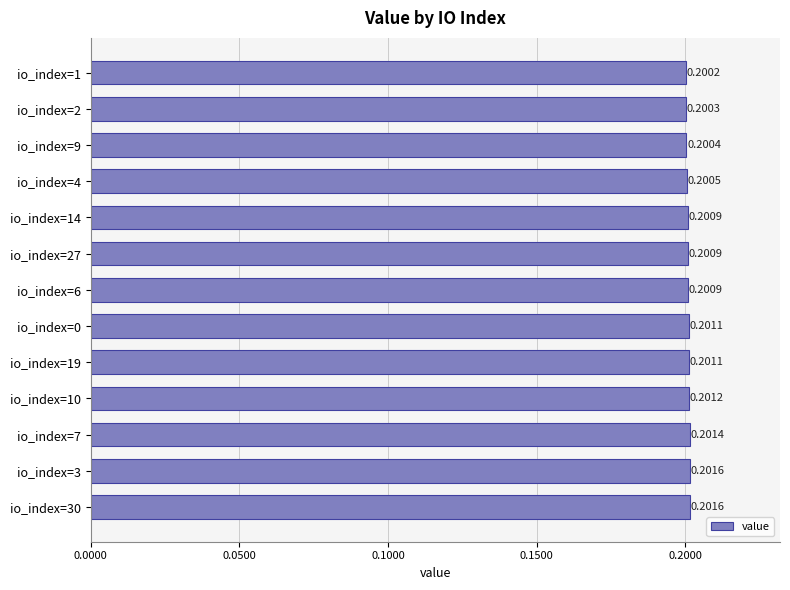

Does the chart contain stacked bars?

No